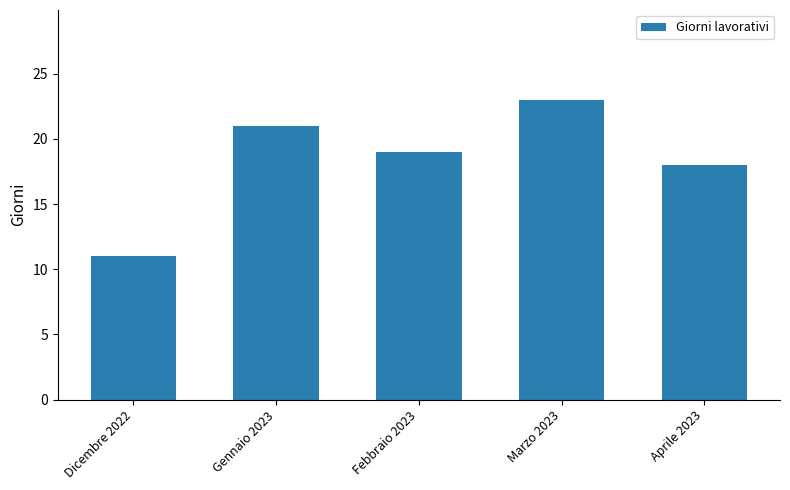

What is the value of the 5th bar from the left?

18